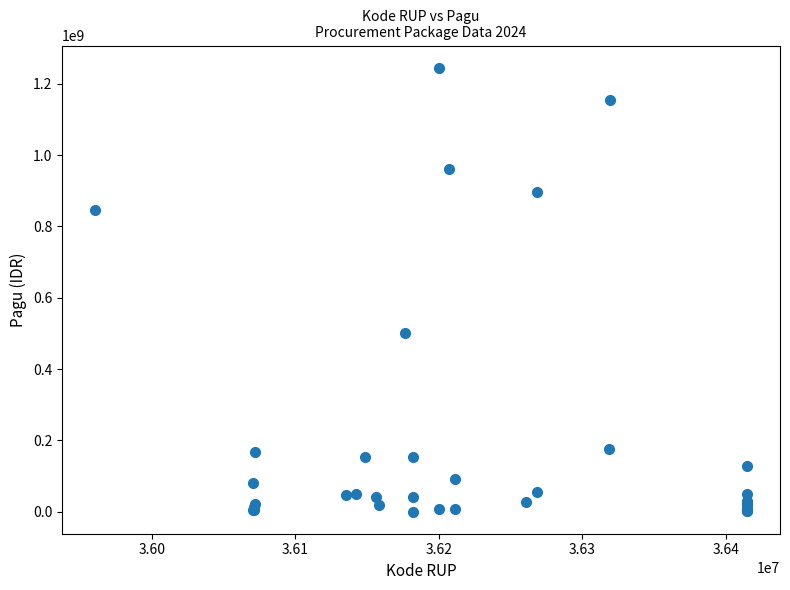

What Y value in the scatter plot is closest to 622840000?

499932000